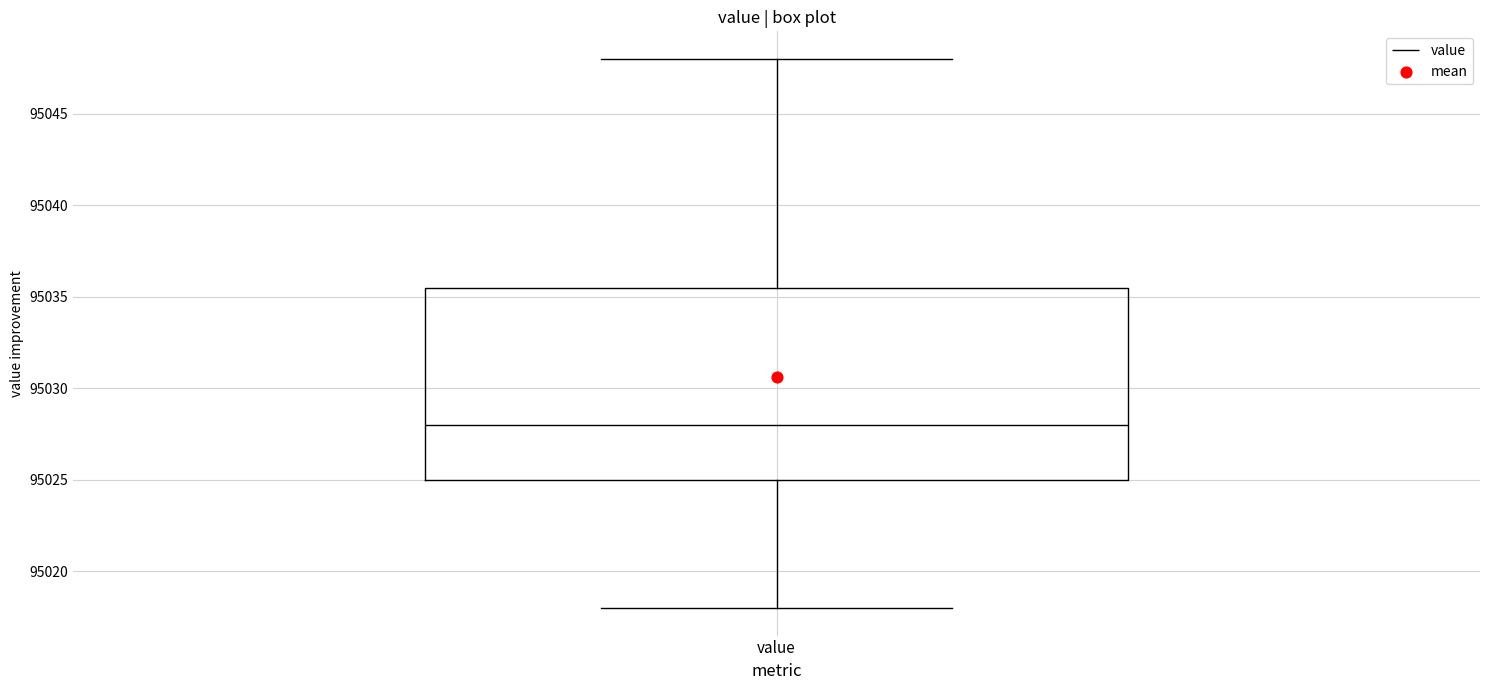

Transcribe this box plot: give where the median line is, the range the box spans, and where the two whiskers end, as read against the y-axis. The values are not printed on the chart, so give them approximately, as read against the axis.

median 95028.0, box 95025.0 to 95035.5, whiskers 95018.0 to 95048.0